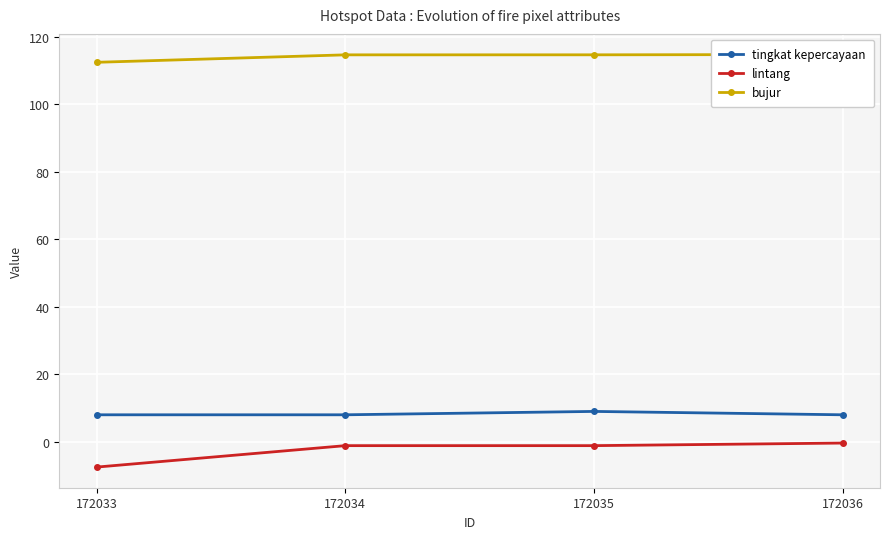

Rank the series at 172034 from highest to lowest value.

bujur, tingkat kepercayaan, lintang